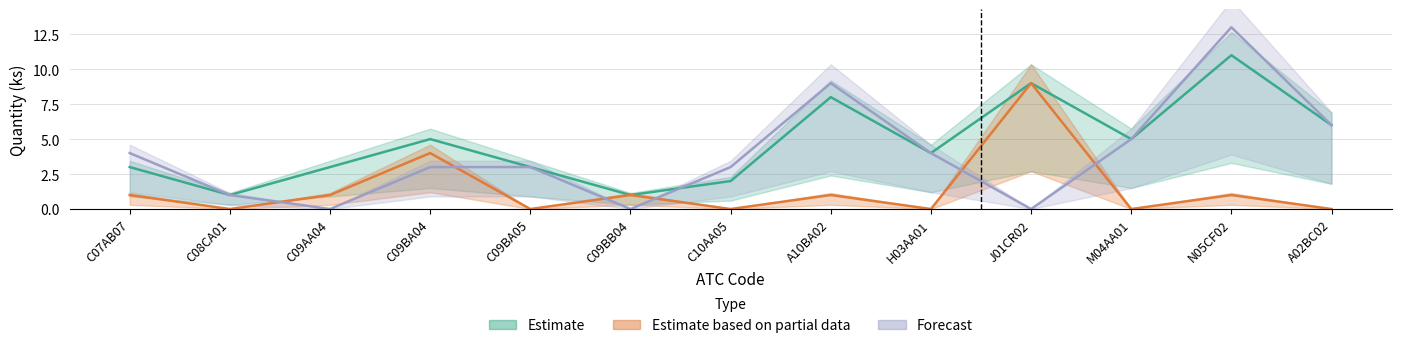

How many categories are shown in the chart?

13